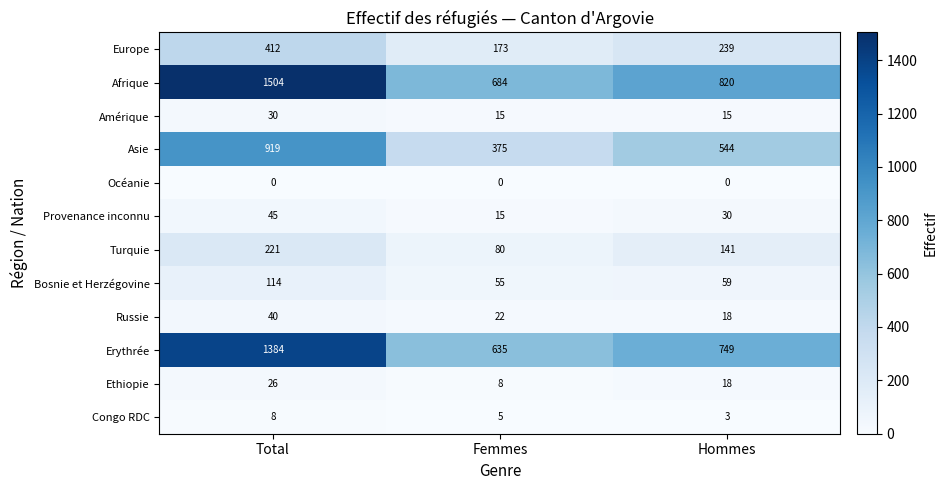

What is the difference between the maximum and second lowest values in the Afrique series?

684